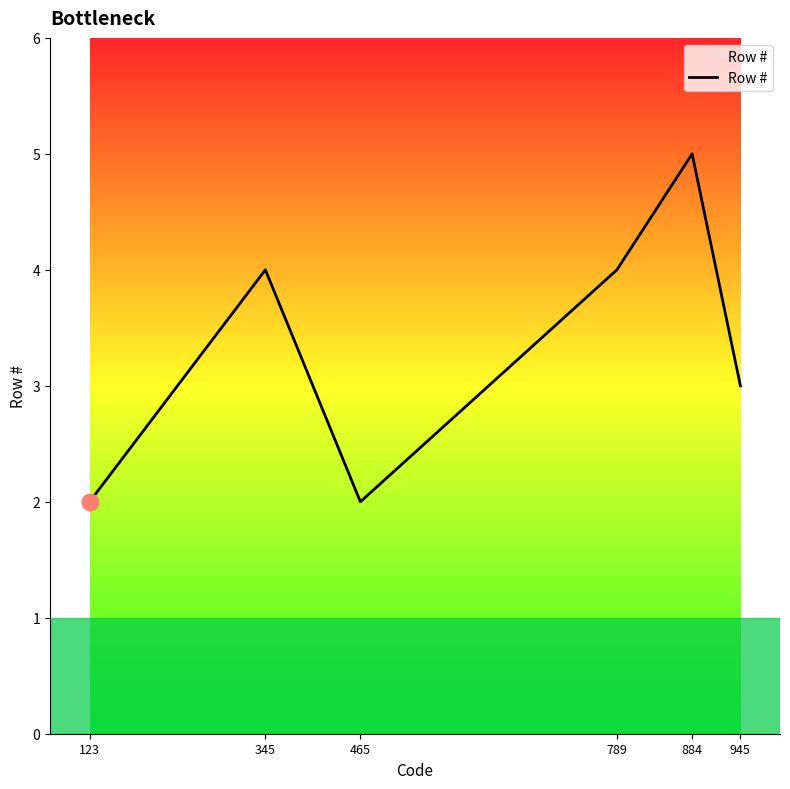

What is the difference between the values at 123 and 884?

3